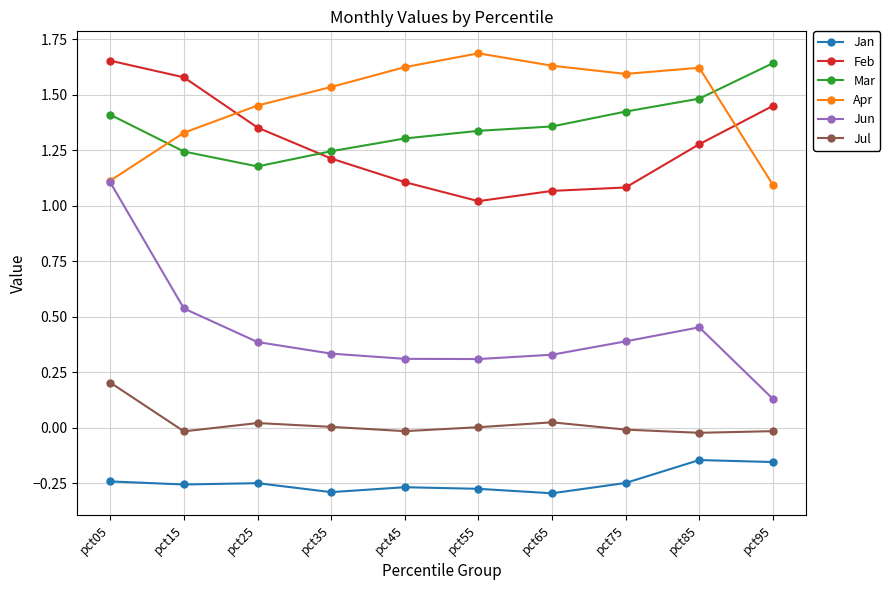

What is the maximum value for Jul?

0.2